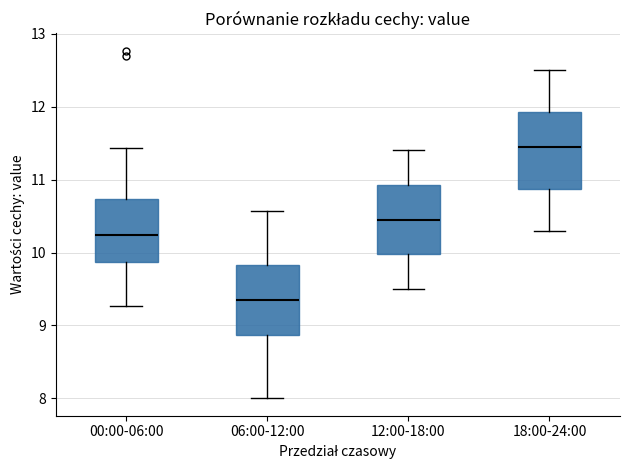

Which box has the lowest median line?

06:00-12:00